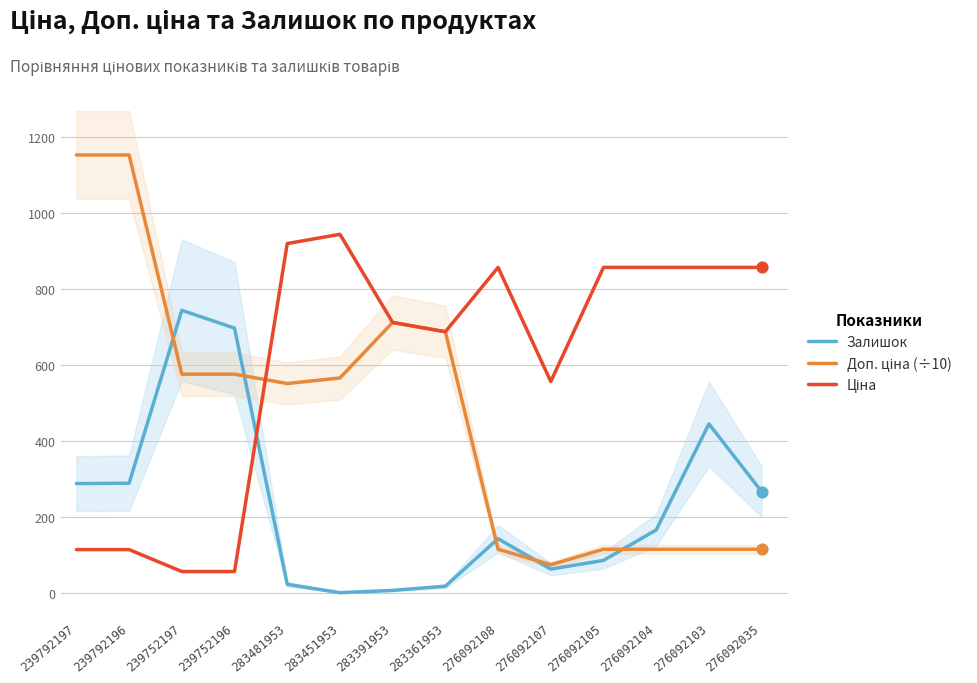

Which series has the largest total across all categories?

Ціна